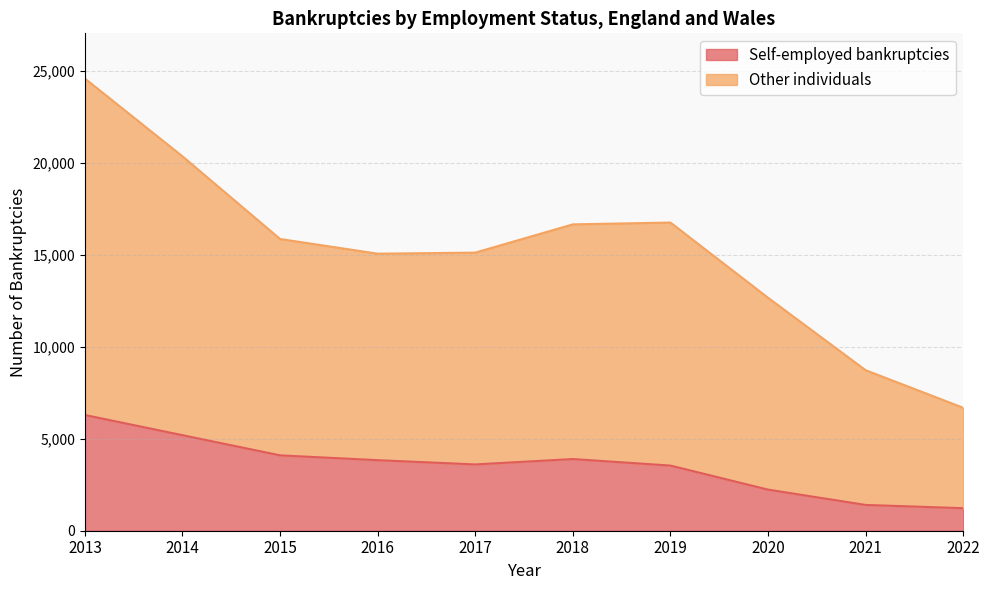

What is the minimum value for Self-employed bankruptcies?

1224